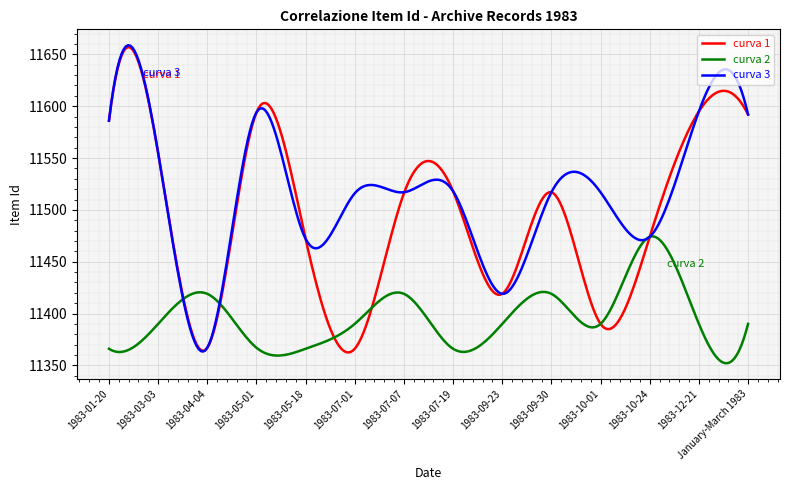

What is the greatest value displayed?

11658.8